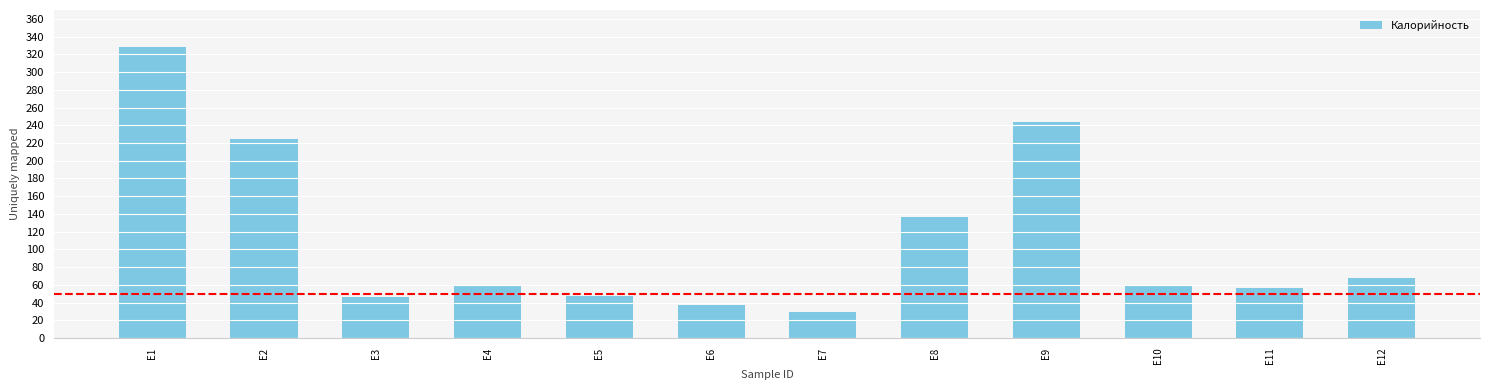

The chart shows a value of 224 at E2. True or false?

True